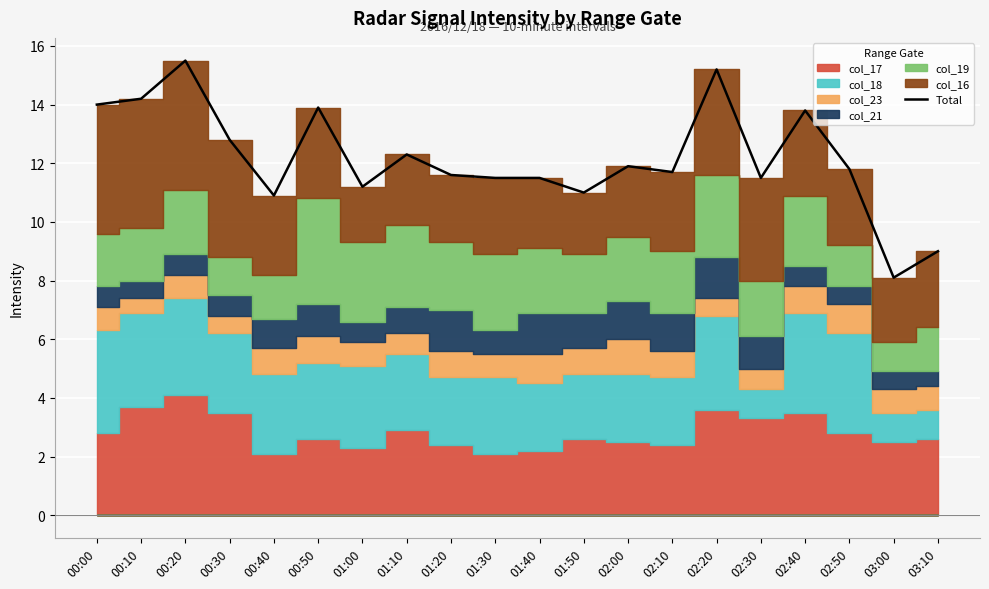

Reading left to right, what are all the values shown in this chart?

14.0	14.2	15.5	12.8	10.9	13.9	11.2	12.3	11.6	11.5	11.5	11.0	11.9	11.7	15.2	11.5	13.8	11.8	8.1	9.0